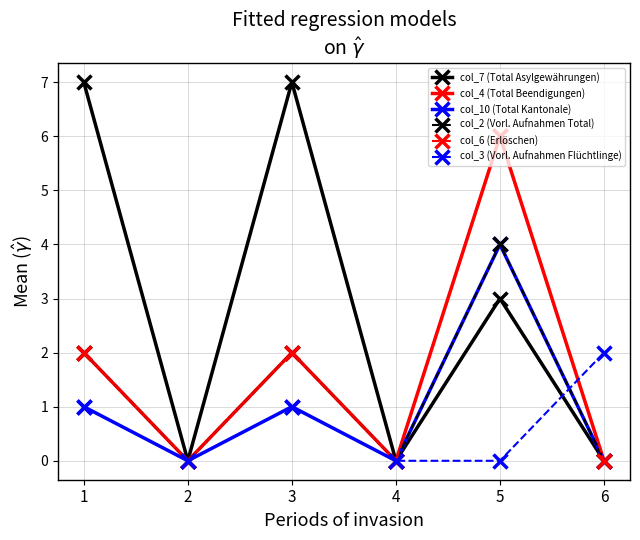

What is the total value across all series at 6?

2